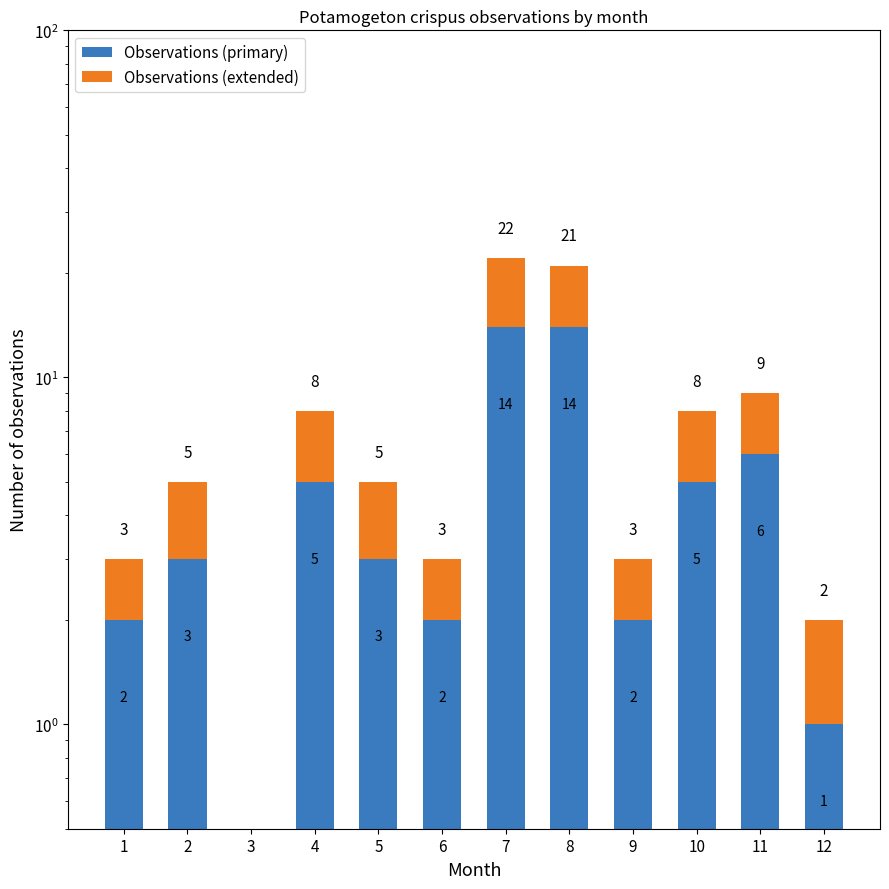

Reading left to right, list all the values displayed in this chart.

Observations (primary): 1=2	2=3	3=0	4=5	5=3	6=2	7=14	8=14	9=2	10=5	11=6	12=1
Observations (extended): 1=1	2=2	3=0	4=3	5=2	6=1	7=8	8=7	9=1	10=3	11=3	12=1